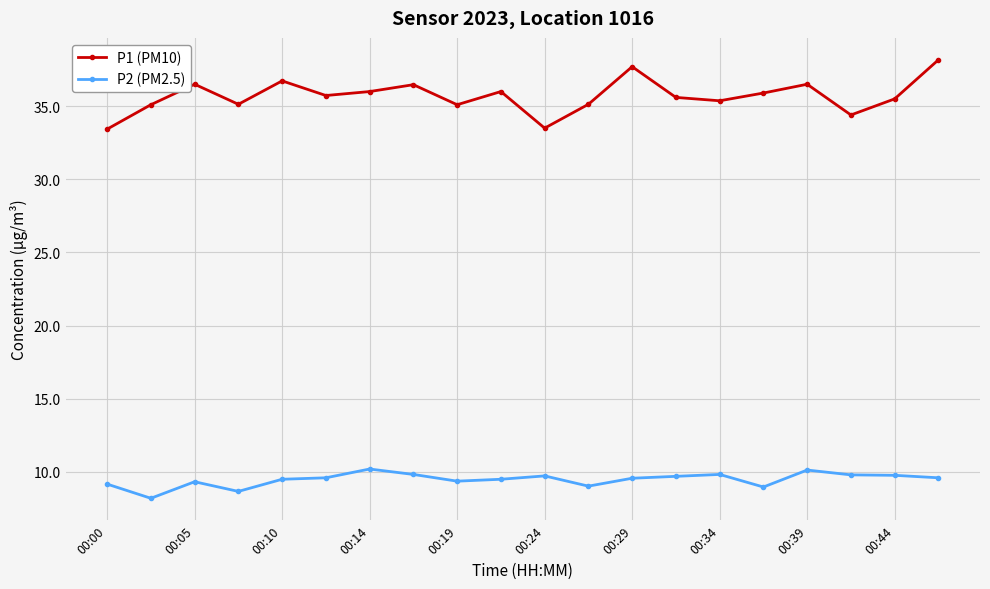

What is the value of the P2 (PM2.5) point at the 13th from the left?

9.6